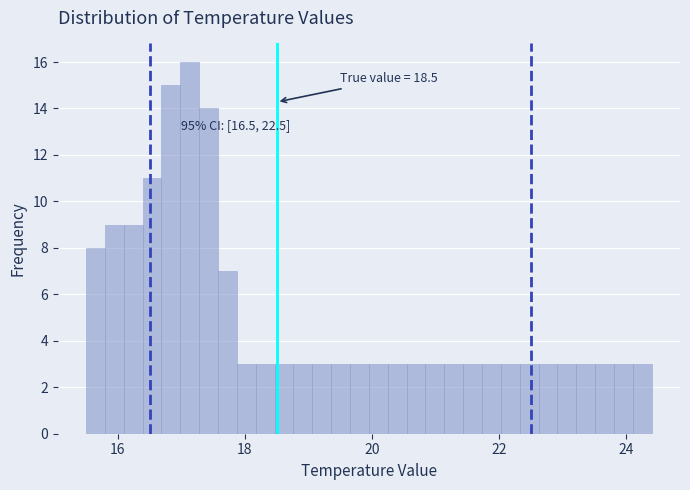

Around what value on the x-axis is the tallest bar? Give the approximate position of its centre, as read against the axis.

17.2